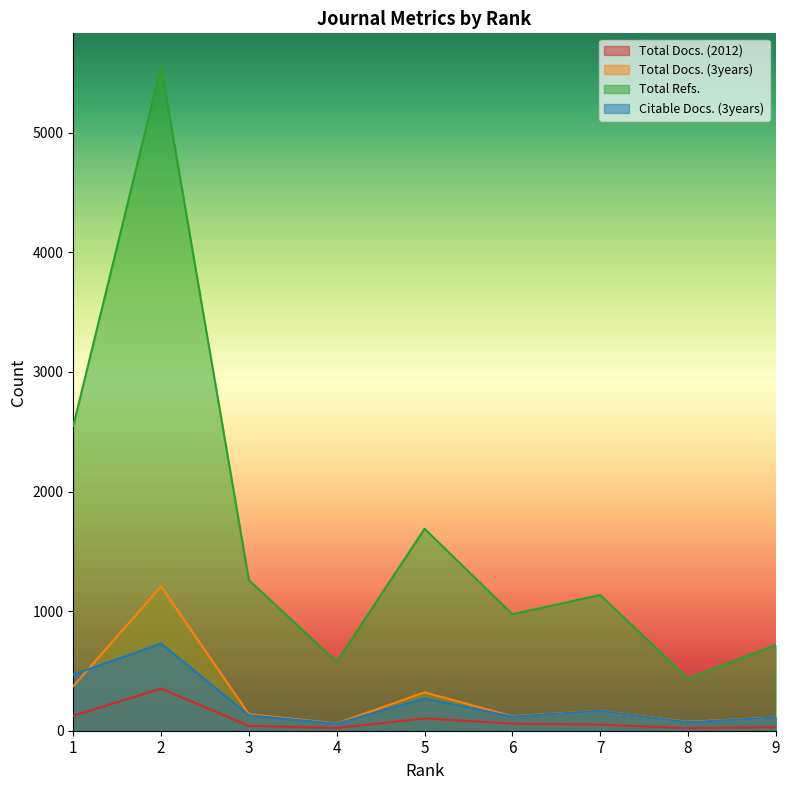

What are all the series names shown in the legend?

Total Docs. (2012), Total Docs. (3years), Total Refs., Citable Docs. (3years)